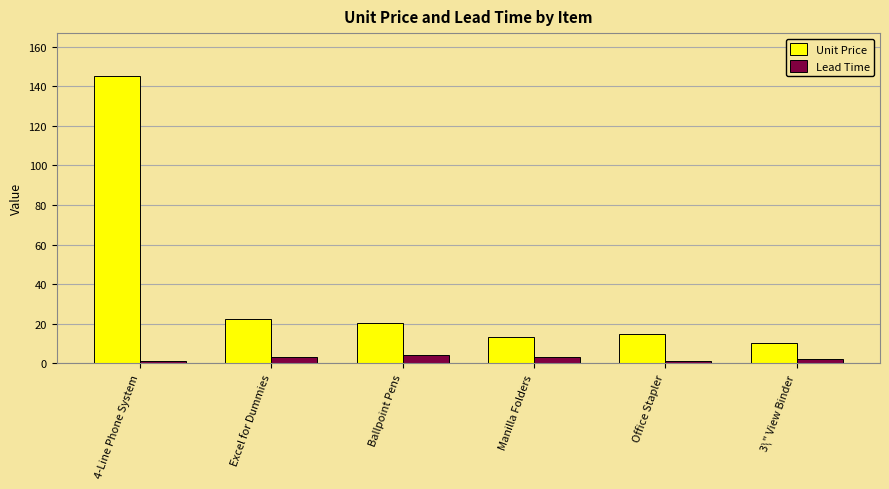

The Unit Price series shows 14.8 at Office Stapler. True or false?

True